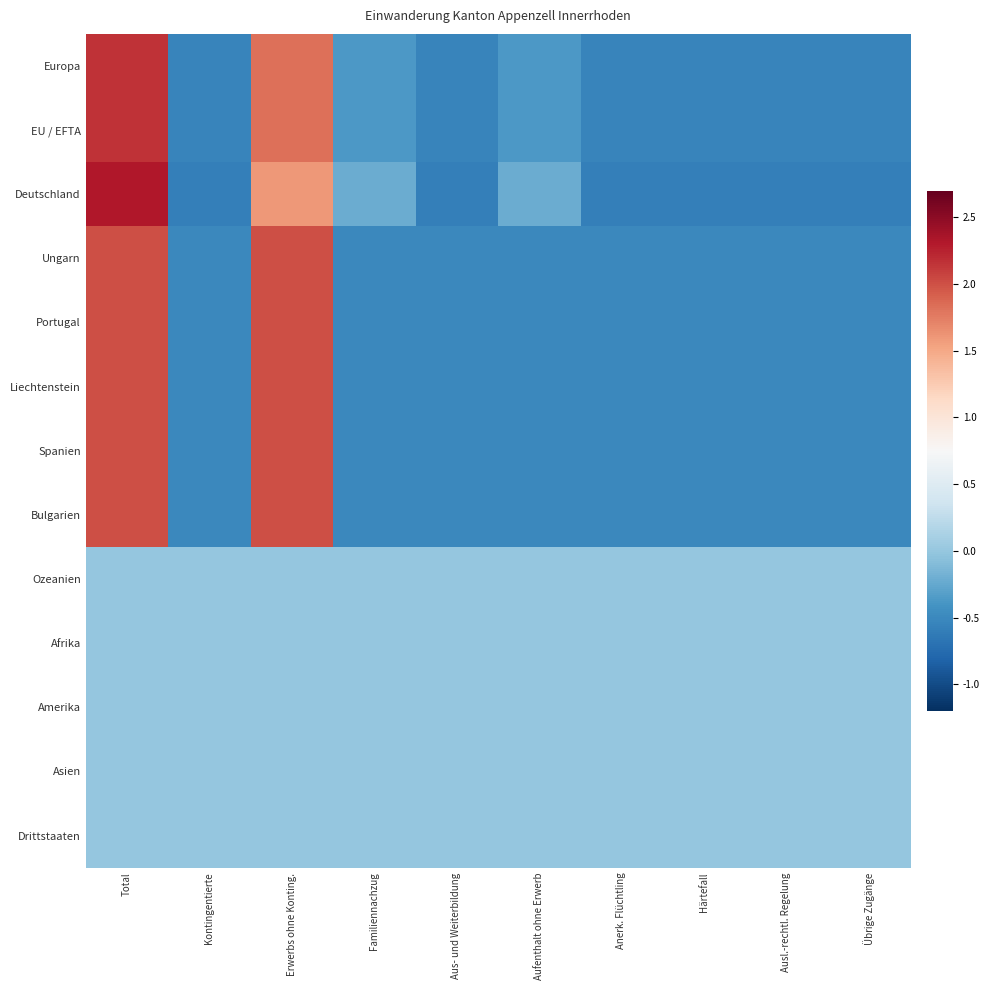

Which series changed the most between Erwerbs ohne Konting. and Familiennachzug?

Ungarn